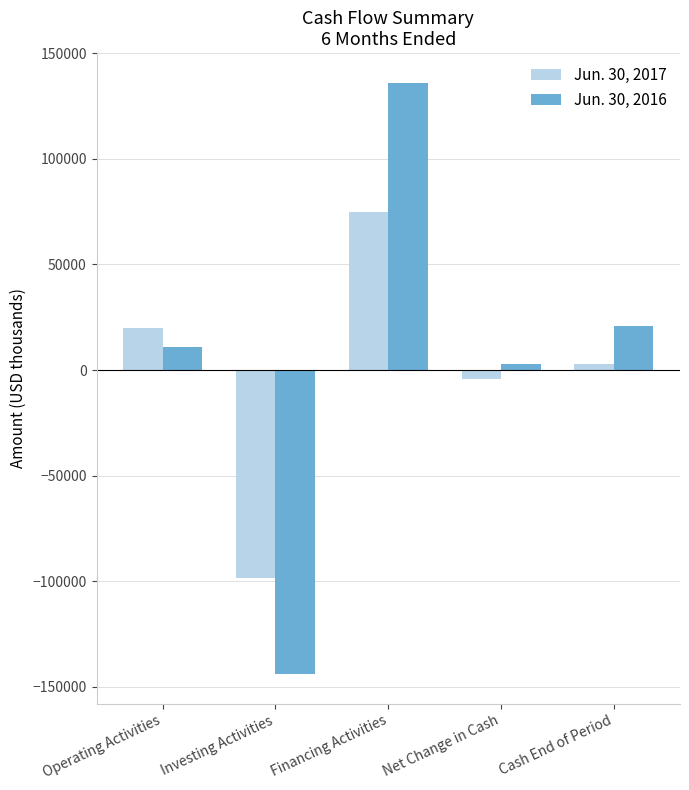

What is the minimum value shown in the chart?

-144100